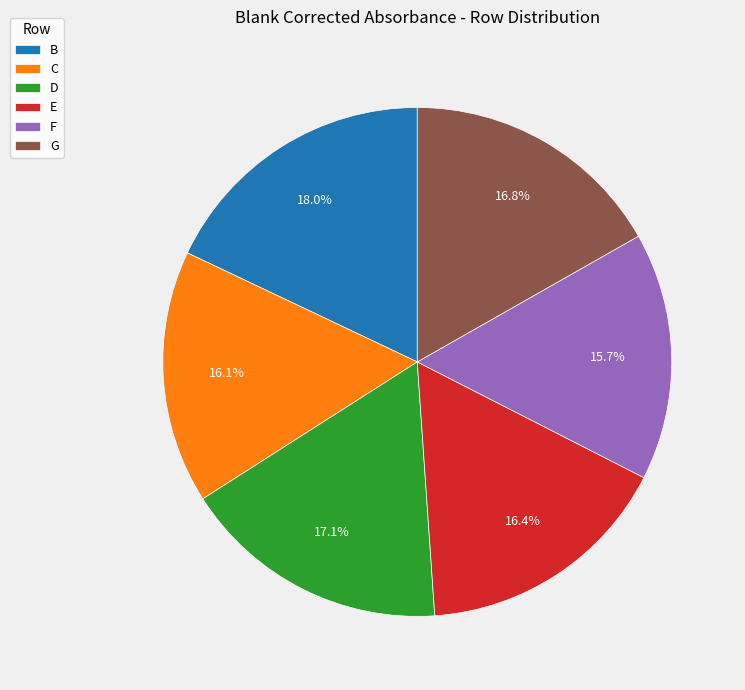

To the nearest percent, what is the average slice percentage?

17%